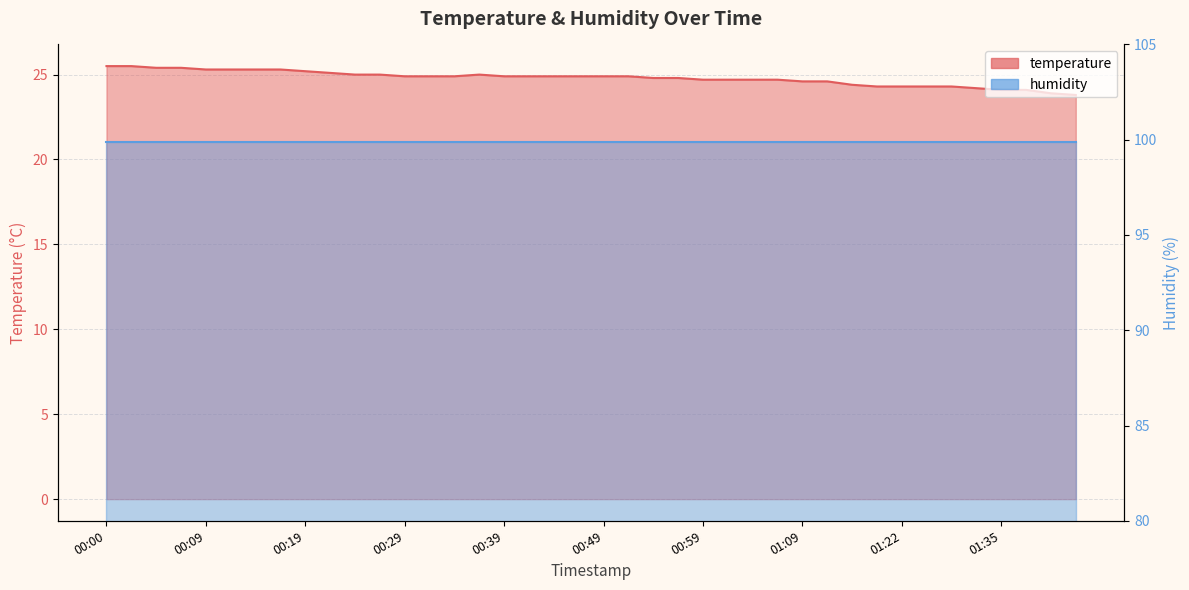

Between 00:31 and 00:17, which is larger?

00:17